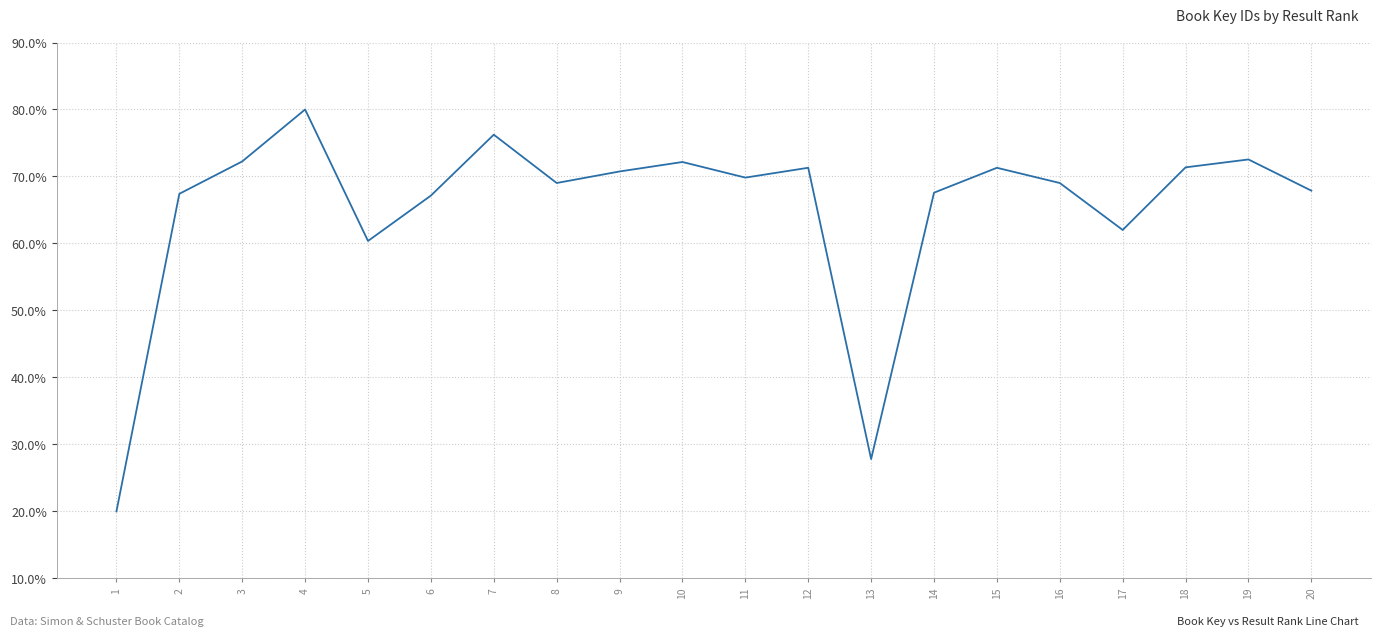

How many lines are shown in the chart?

1